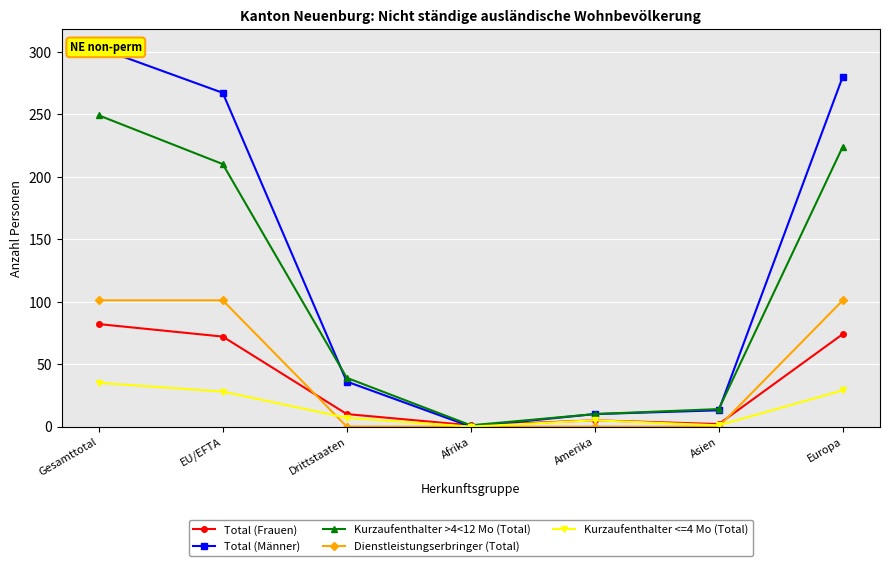

Between Asien and Europa, which series saw the biggest shift?

Total (Männer)